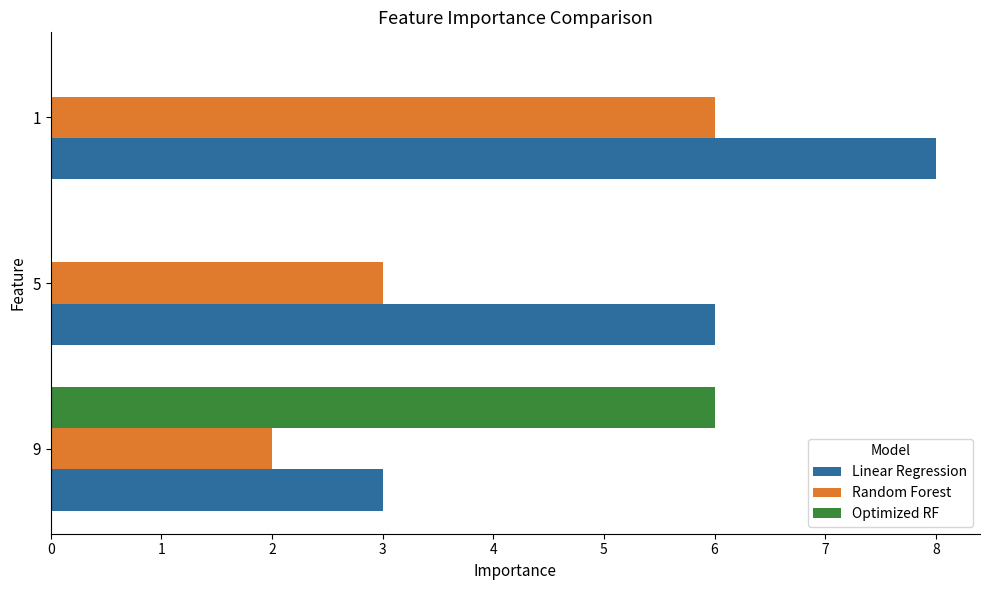

Is it true that Optimized RF equals 0 at 1?

True